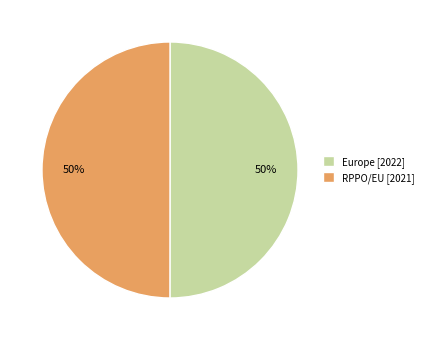

To the nearest percent, what portion does Europe represent?

50%